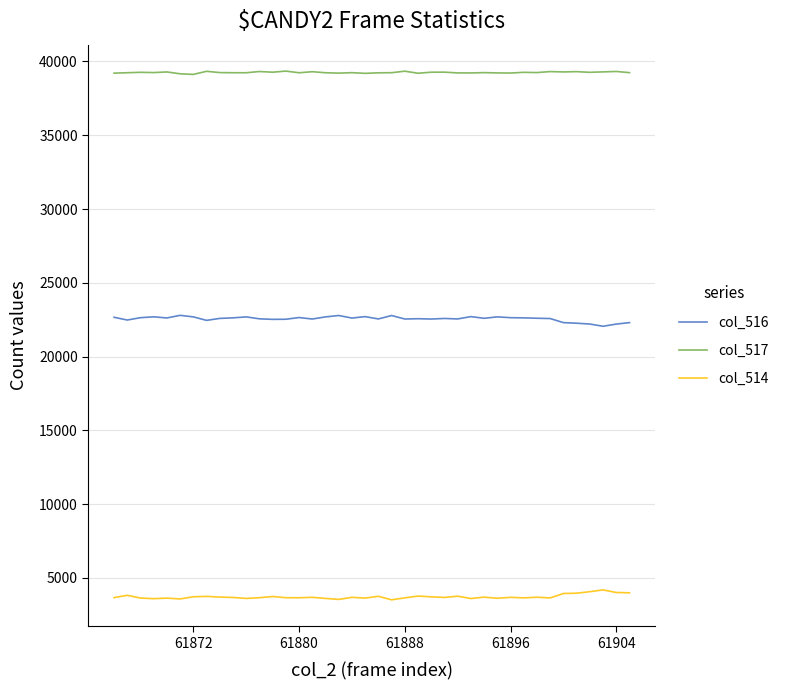

True or false: col_516 and col_514 intersect in this chart.

False